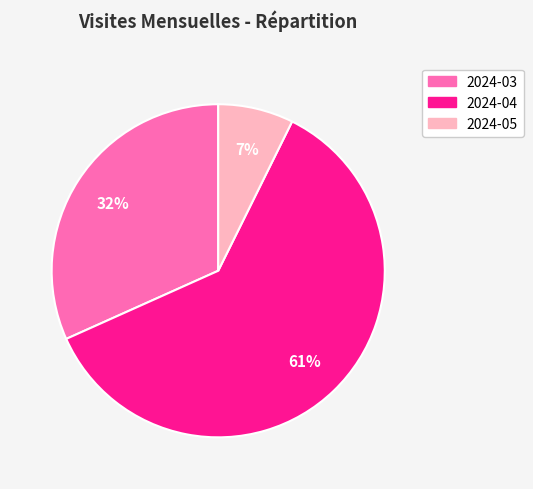

Is there any slice that represents more than half of the pie?

Yes